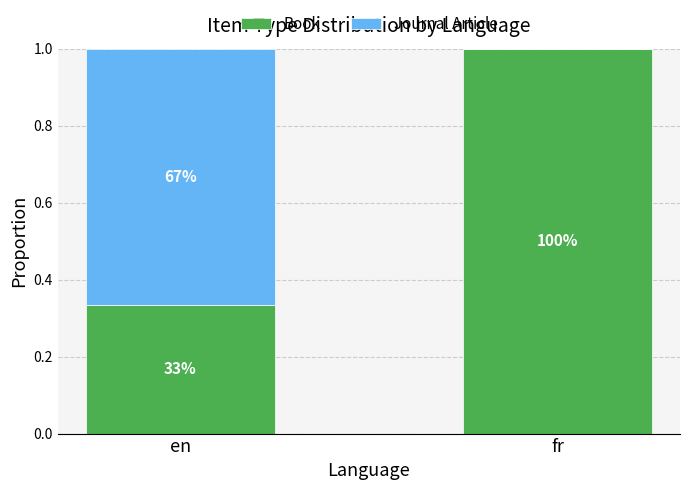

What is the total value across all series at en?

1.0